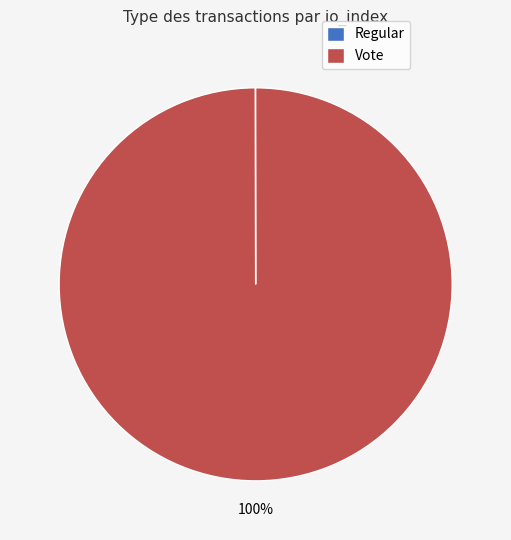

Does Vote account for over 50% of the chart?

Yes